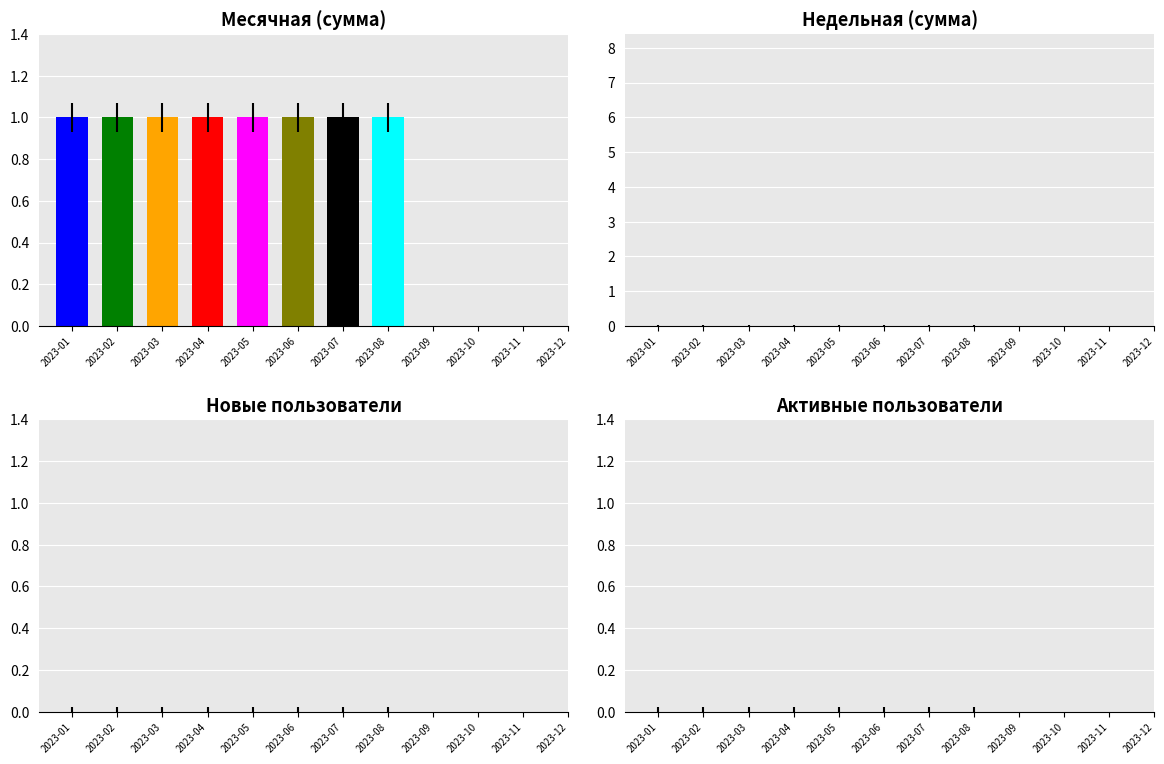

How many Недельная values are between 0 and 1?

12